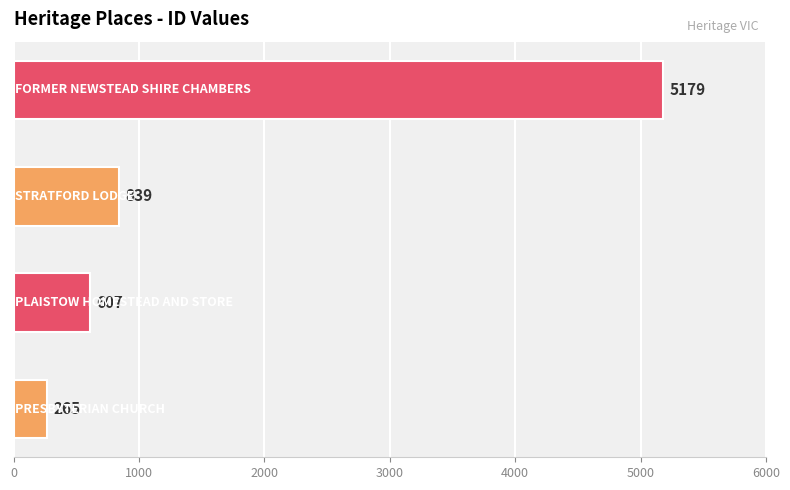

What is the difference between the second highest and second lowest values?

232